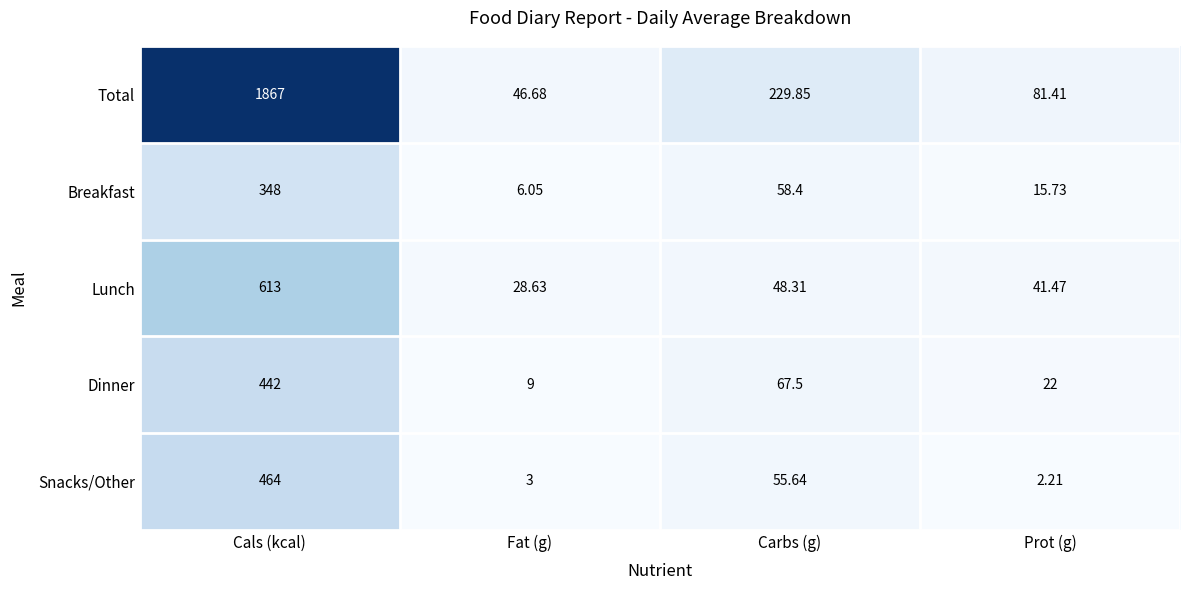

Which series has the widest spread of values?

Total